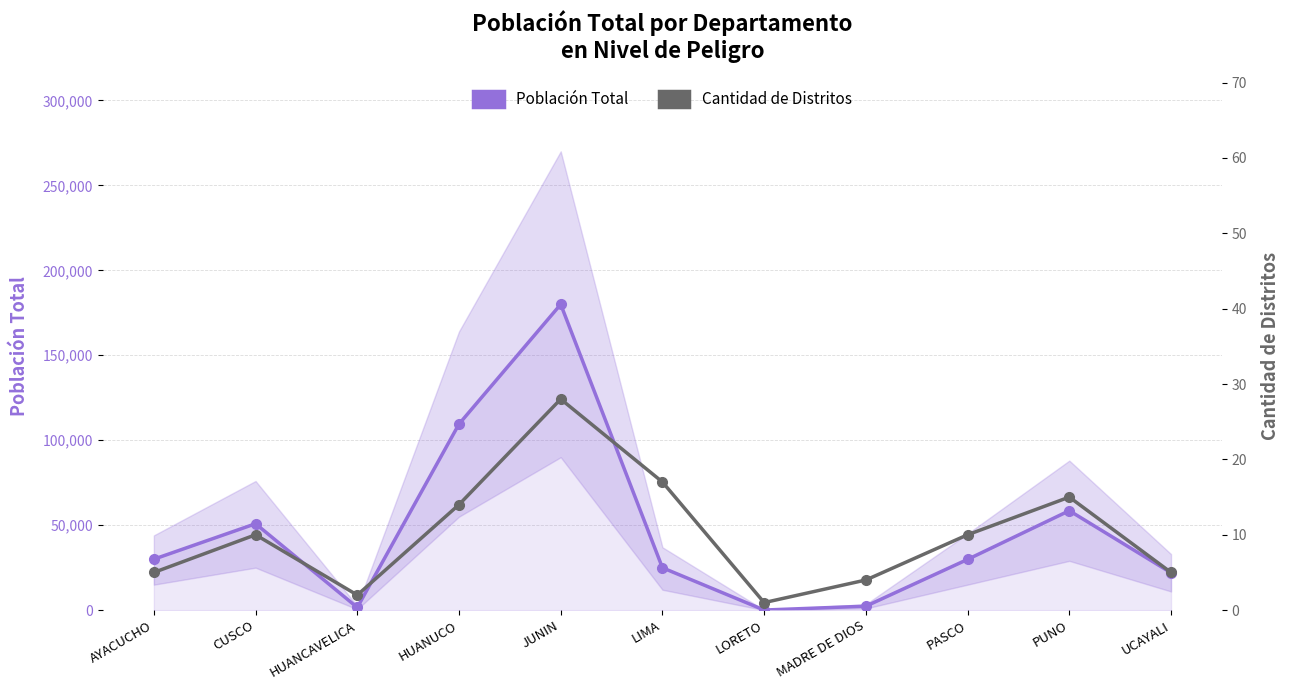

At which label does Cantidad de Distritos reach its peak?

JUNIN